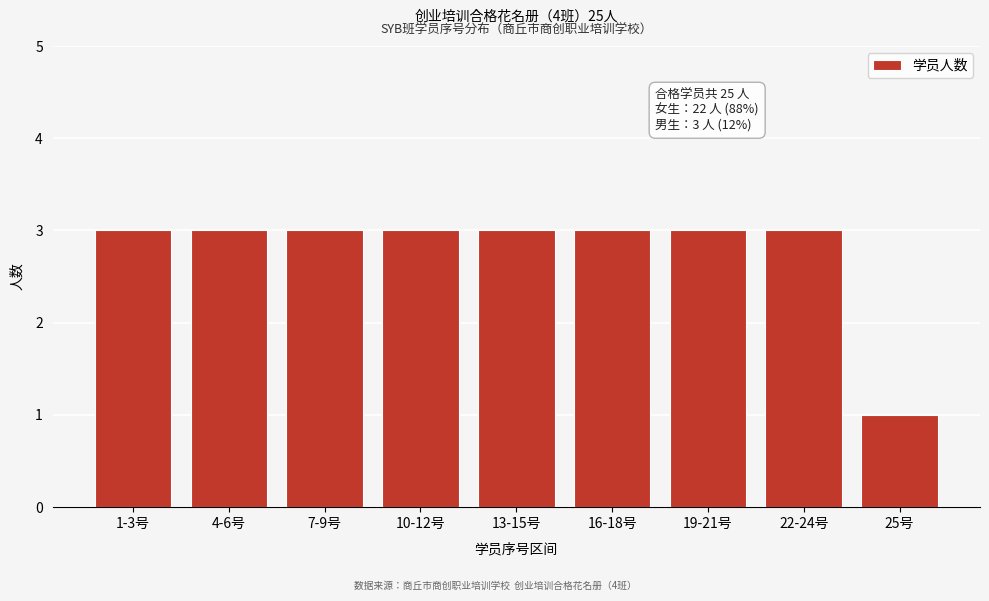

Reading left to right, list all the values displayed in this chart.

1-3号=3	4-6号=3	7-9号=3	10-12号=3	13-15号=3	16-18号=3	19-21号=3	22-24号=3	25号=1